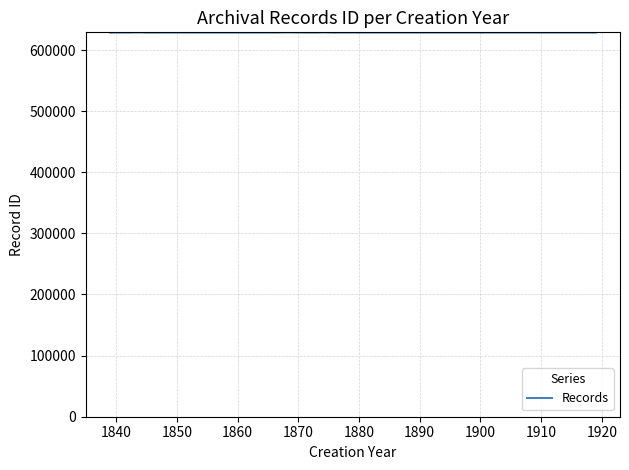

At which category does the chart reach its minimum across all series?

1870